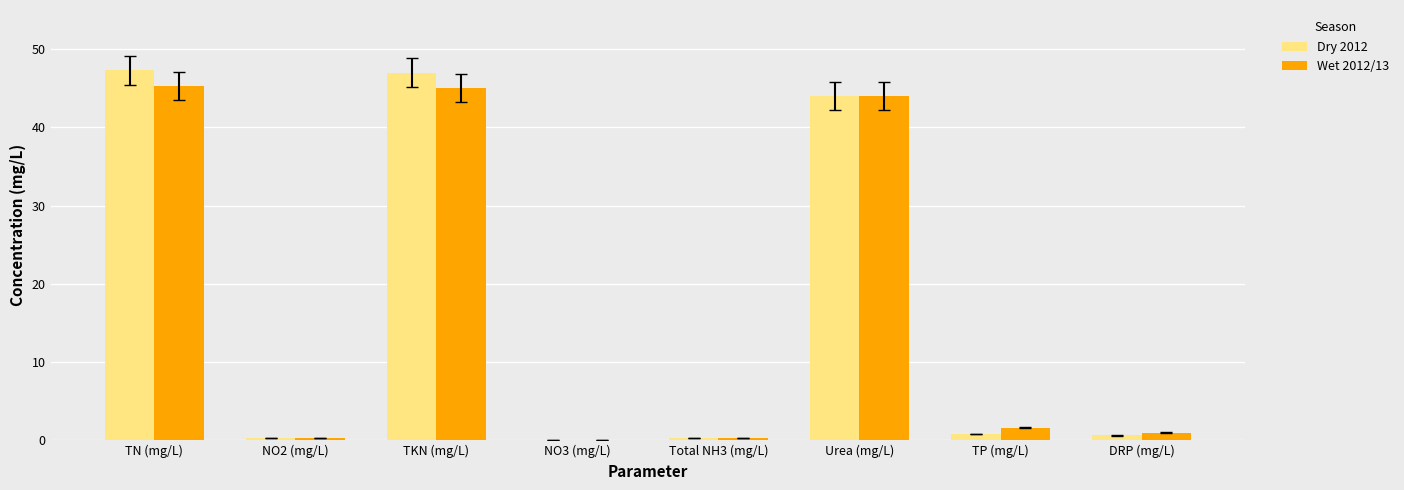

What is the sum of all Dry 2012 values?

140.2